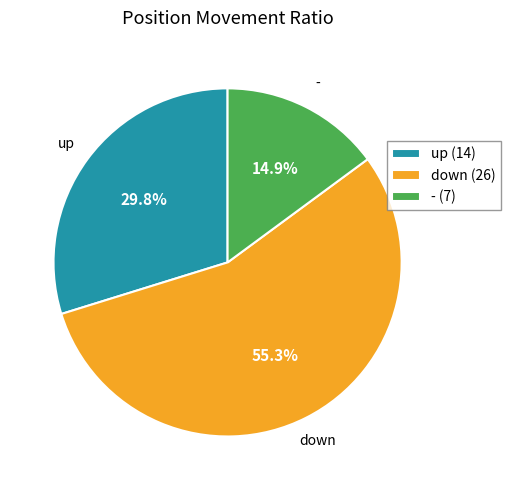

Which slice is the largest?

down